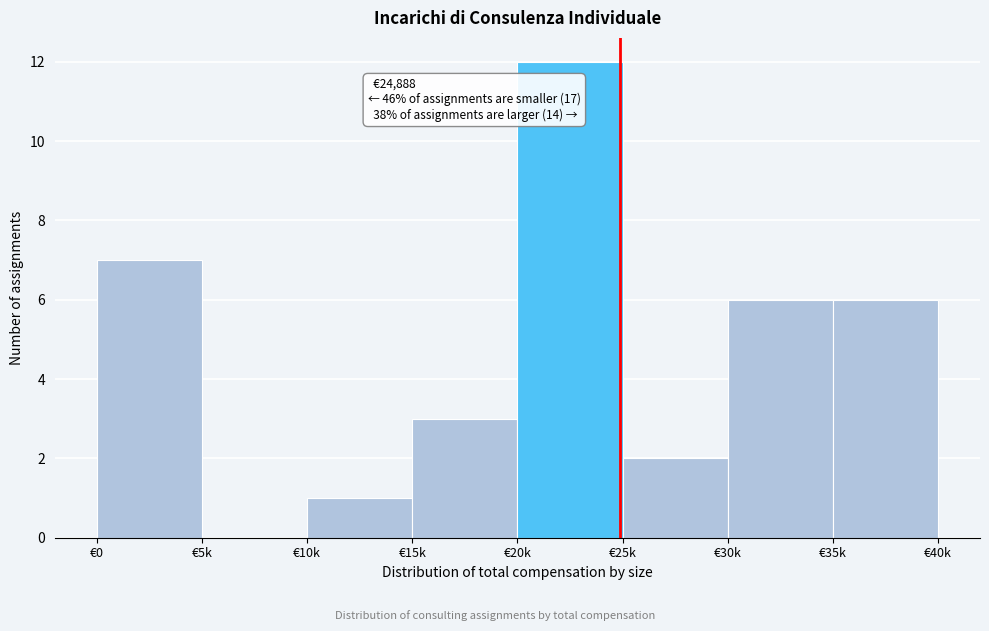

Reading left to right, list all the values displayed in this chart.

€0=7	€5k=0	€10k=1	€15k=3	€20k=12	€25k=2	€30k=6	€35k=6